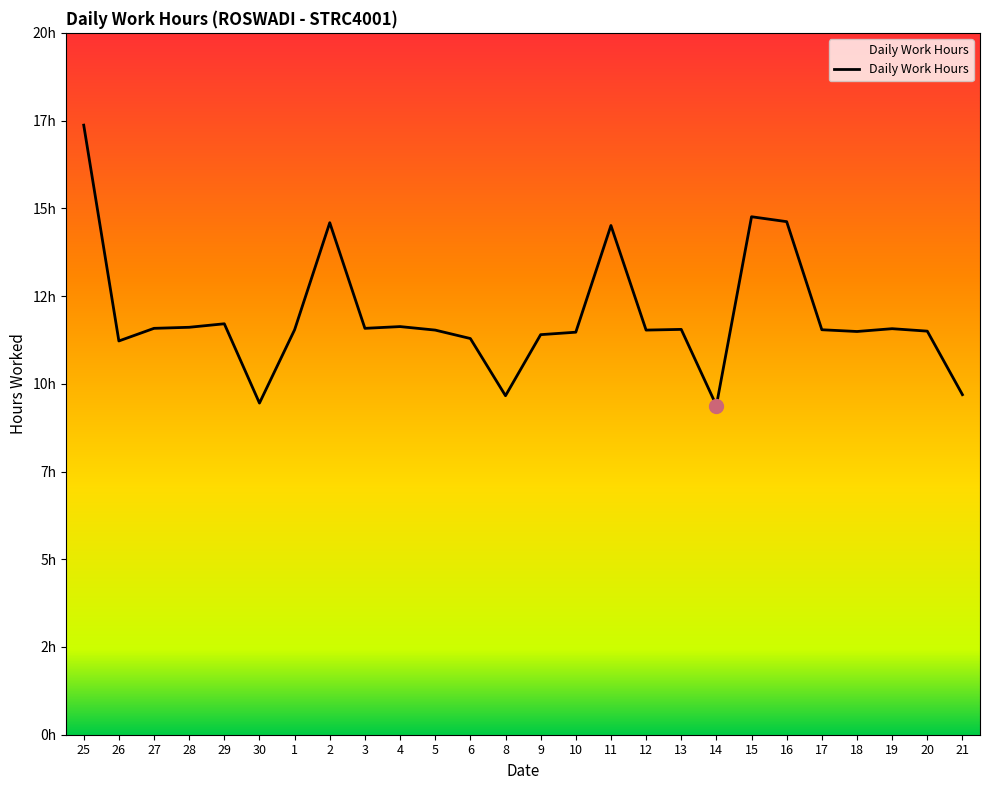

Does the chart have visible grid lines?

No